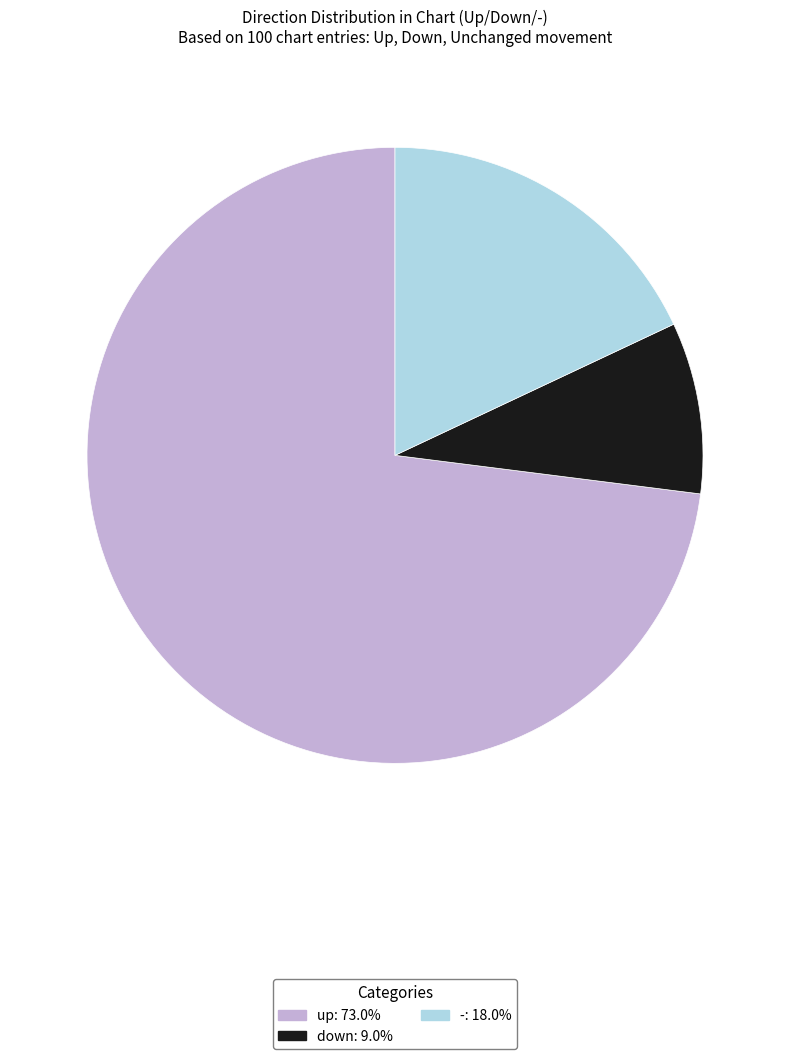

How many segments does this pie chart have?

3